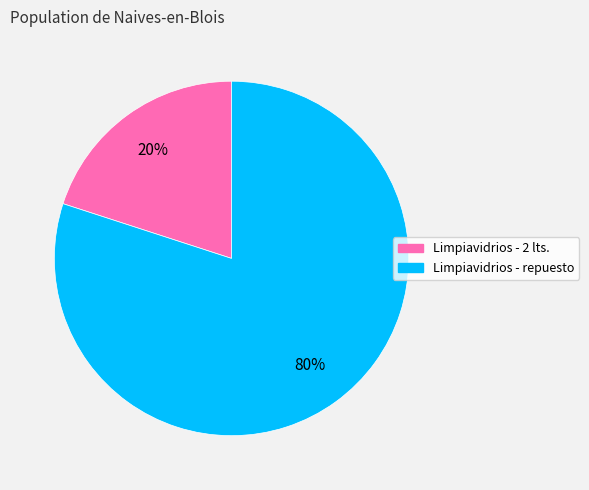

To the nearest percent, what portion does Limpiavidrios - repuesto represent?

80%